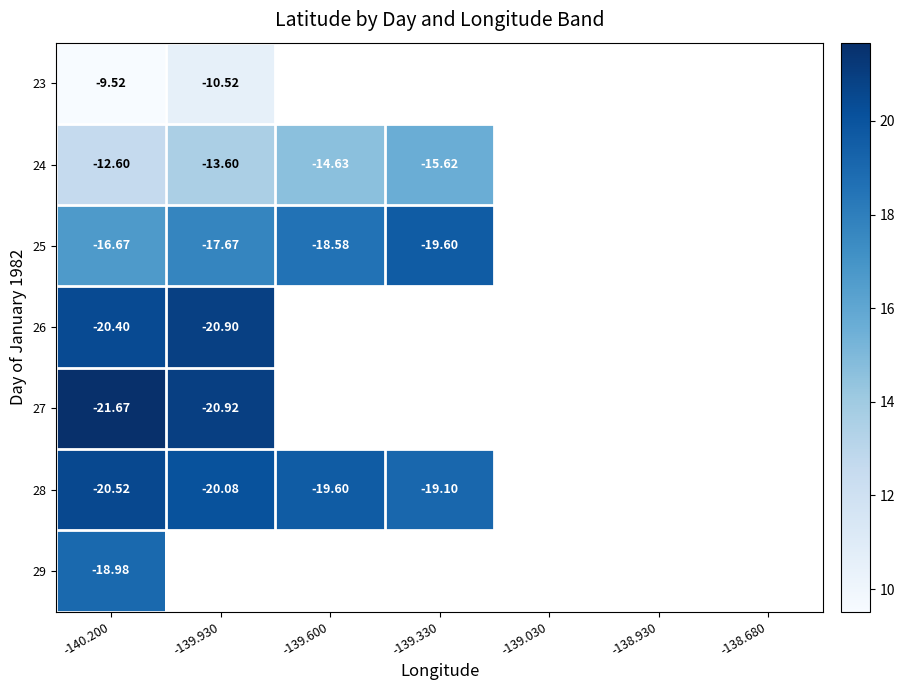

At which label does 29 reach its peak?

-140.200